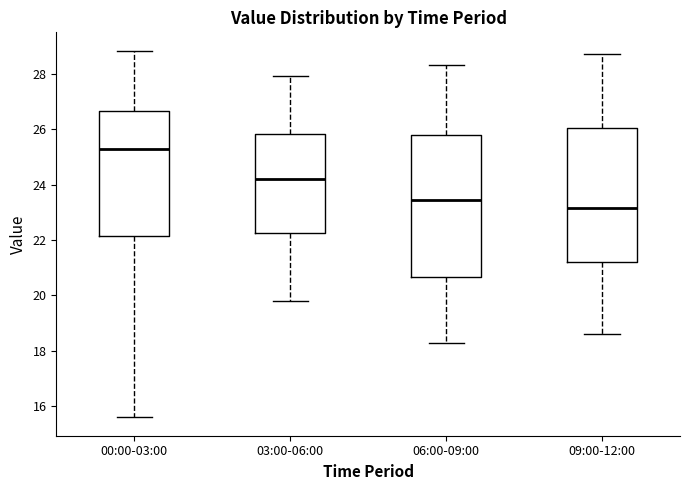

Which box has the lowest median line?

09:00-12:00